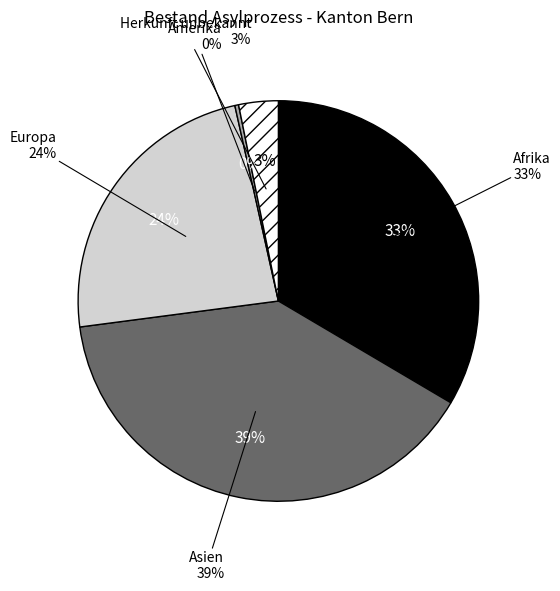

Does Europa represent more than half of the total?

No